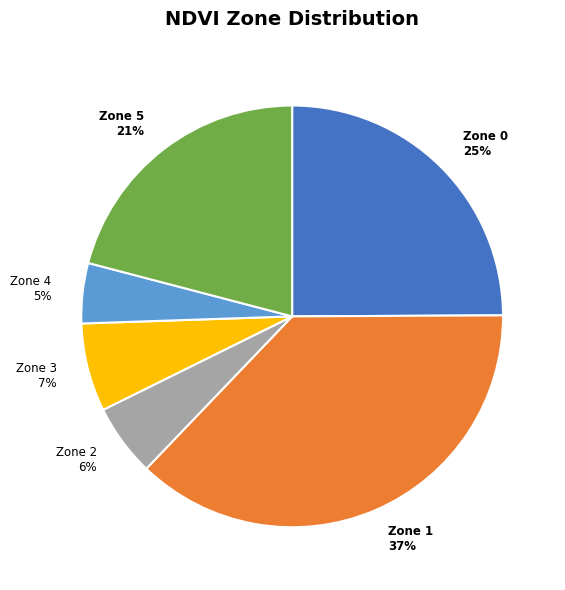

To the nearest percent, what is the average slice percentage?

17%